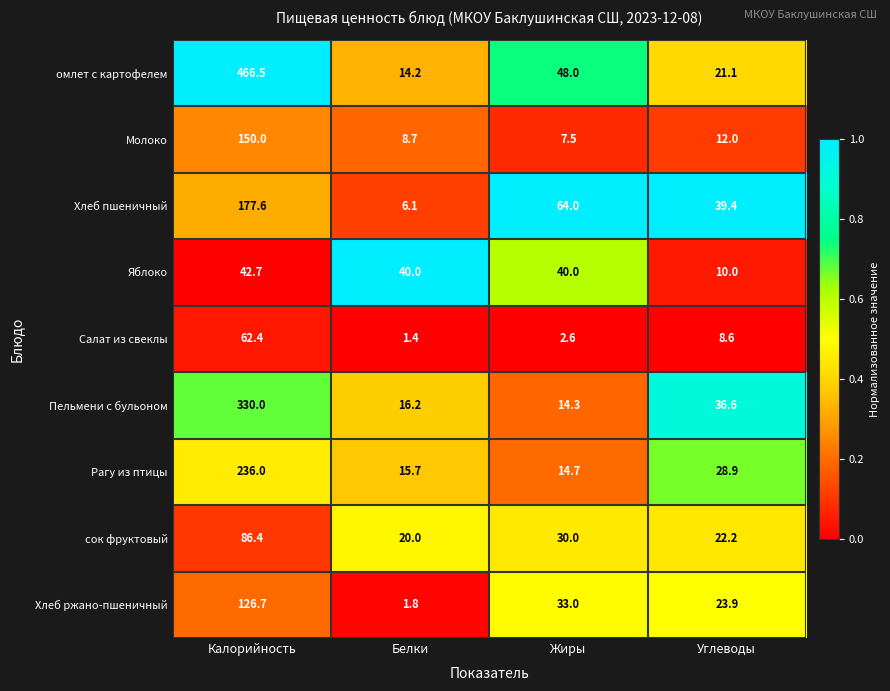

True or false: Яблоко has a value of 40.0 at Белки.

True